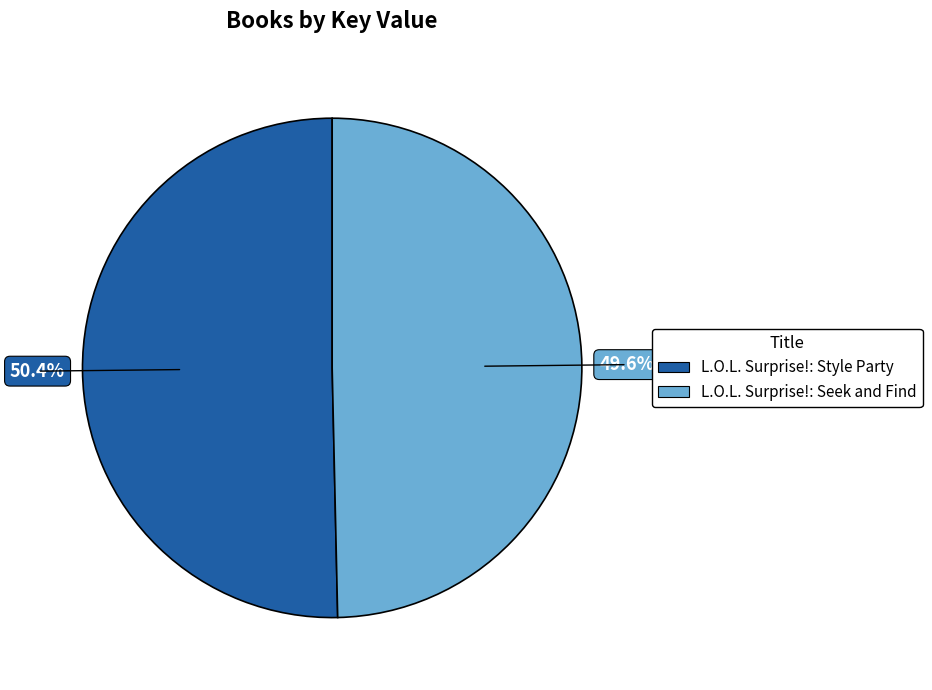

Rank the categories by value from lowest to highest.

L.O.L. Surprise!: Seek and Find, L.O.L. Surprise!: Style Party